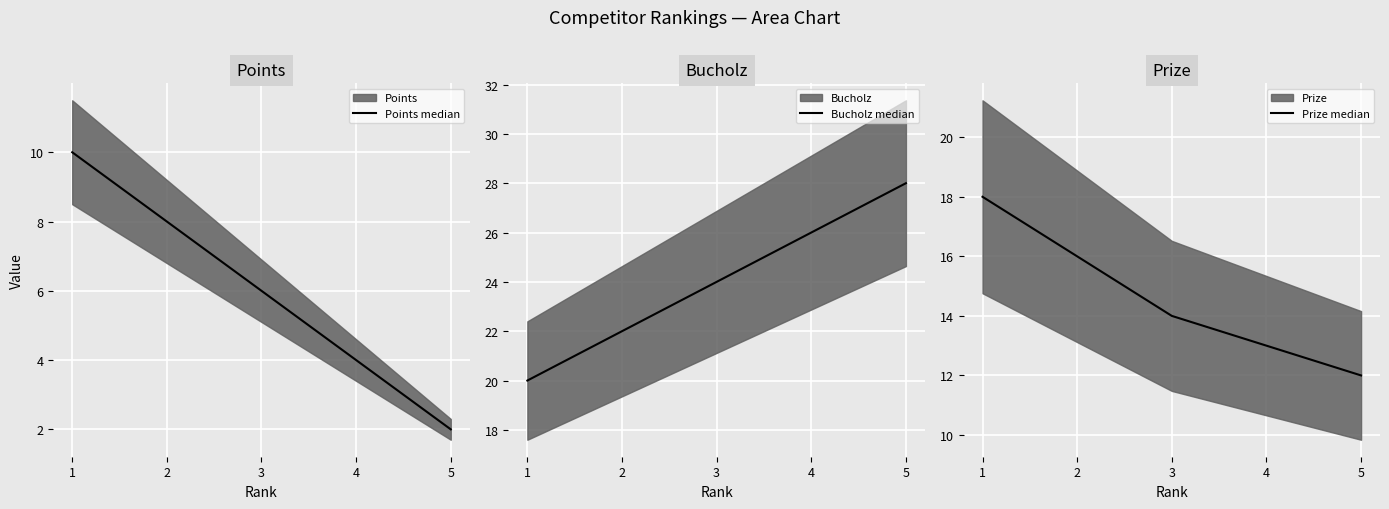

At which label is Bucholz median closest to 24?

3